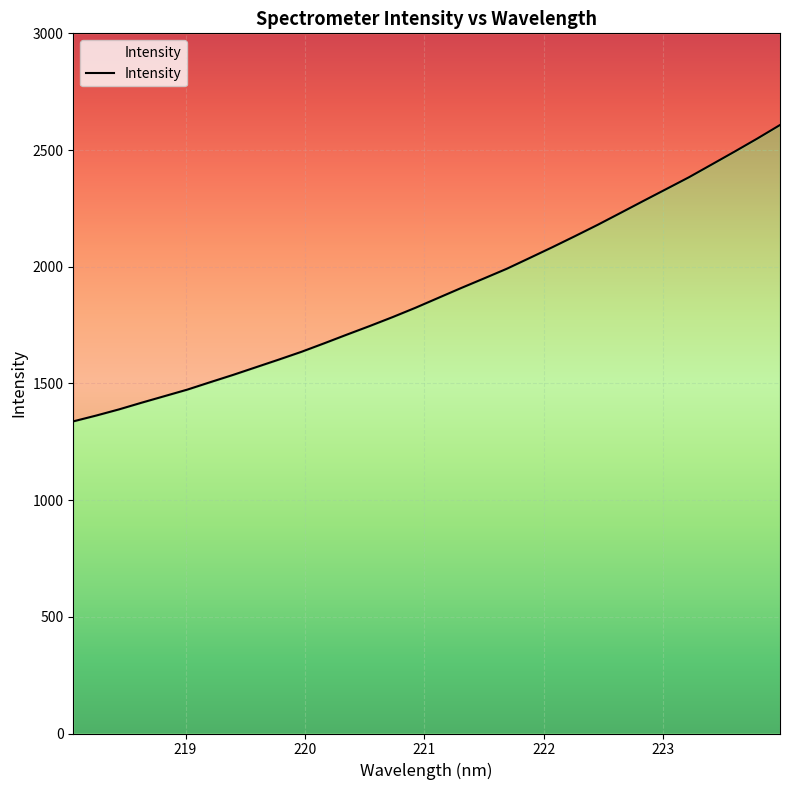

What is the label of the 28th point from the right?

218.8244